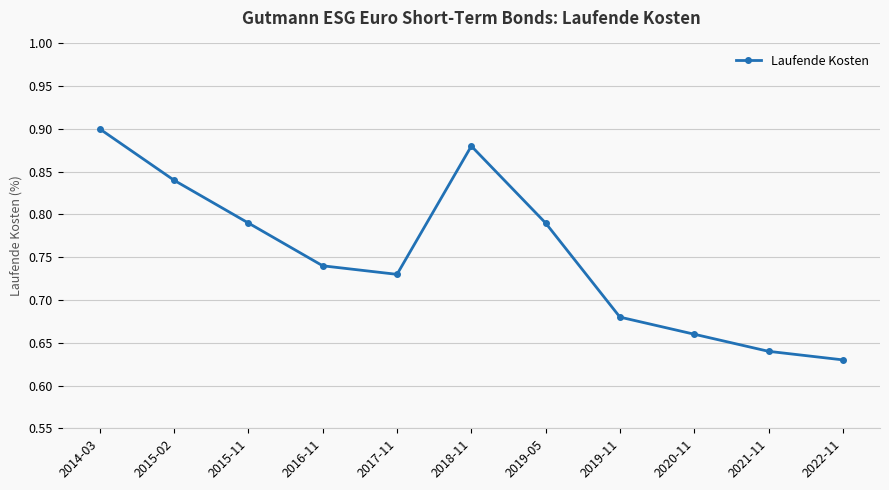

What is the sum of the values at 2016-11 and 2022-11?

1.4